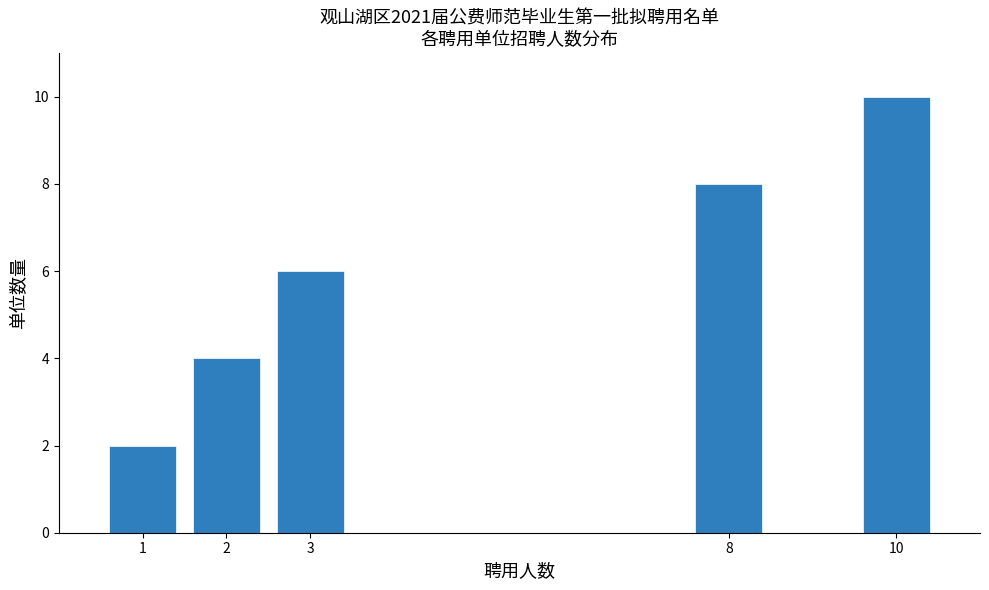

Reading left to right, what are all the values shown in this chart?

1=2	2=4	3=6	8=8	10=10